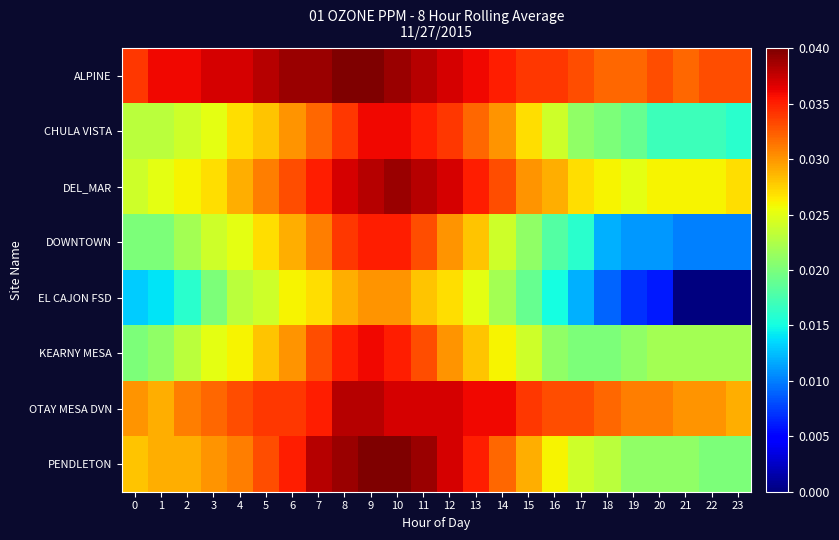

Reading left to right, what are all the values shown in this chart?

ALPINE: 0=0.0	1=0.0	2=0.0	3=0.0	4=0.0	5=0.0	6=0.0	7=0.0	8=0.0	9=0.0	10=0.0	11=0.0	12=0.0	13=0.0	14=0.0	15=0.0	16=0.0	17=0.0	18=0.0	19=0.0	20=0.0	21=0.0	22=0.0	23=0.0
CHULA VISTA: 0=0.0	1=0.0	2=0.0	3=0.0	4=0.0	5=0.0	6=0.0	7=0.0	8=0.0	9=0.0	10=0.0	11=0.0	12=0.0	13=0.0	14=0.0	15=0.0	16=0.0	17=0.0	18=0.0	19=0.0	20=0.0	21=0.0	22=0.0	23=0.0
DEL_MAR: 0=0.0	1=0.0	2=0.0	3=0.0	4=0.0	5=0.0	6=0.0	7=0.0	8=0.0	9=0.0	10=0.0	11=0.0	12=0.0	13=0.0	14=0.0	15=0.0	16=0.0	17=0.0	18=0.0	19=0.0	20=0.0	21=0.0	22=0.0	23=0.0
DOWNTOWN: 0=0.0	1=0.0	2=0.0	3=0.0	4=0.0	5=0.0	6=0.0	7=0.0	8=0.0	9=0.0	10=0.0	11=0.0	12=0.0	13=0.0	14=0.0	15=0.0	16=0.0	17=0.0	18=0.0	19=0.0	20=0.0	21=0.0	22=0.0	23=0.0
EL CAJON FSD: 0=0.0	1=0.0	2=0.0	3=0.0	4=0.0	5=0.0	6=0.0	7=0.0	8=0.0	9=0.0	10=0.0	11=0.0	12=0.0	13=0.0	14=0.0	15=0.0	16=0.0	17=0.0	18=0.0	19=0.0	20=0.0	21=0.0	22=0.0	23=0.0
KEARNY MESA: 0=0.0	1=0.0	2=0.0	3=0.0	4=0.0	5=0.0	6=0.0	7=0.0	8=0.0	9=0.0	10=0.0	11=0.0	12=0.0	13=0.0	14=0.0	15=0.0	16=0.0	17=0.0	18=0.0	19=0.0	20=0.0	21=0.0	22=0.0	23=0.0
OTAY MESA DVN: 0=0.0	1=0.0	2=0.0	3=0.0	4=0.0	5=0.0	6=0.0	7=0.0	8=0.0	9=0.0	10=0.0	11=0.0	12=0.0	13=0.0	14=0.0	15=0.0	16=0.0	17=0.0	18=0.0	19=0.0	20=0.0	21=0.0	22=0.0	23=0.0
PENDLETON: 0=0.0	1=0.0	2=0.0	3=0.0	4=0.0	5=0.0	6=0.0	7=0.0	8=0.0	9=0.0	10=0.0	11=0.0	12=0.0	13=0.0	14=0.0	15=0.0	16=0.0	17=0.0	18=0.0	19=0.0	20=0.0	21=0.0	22=0.0	23=0.0